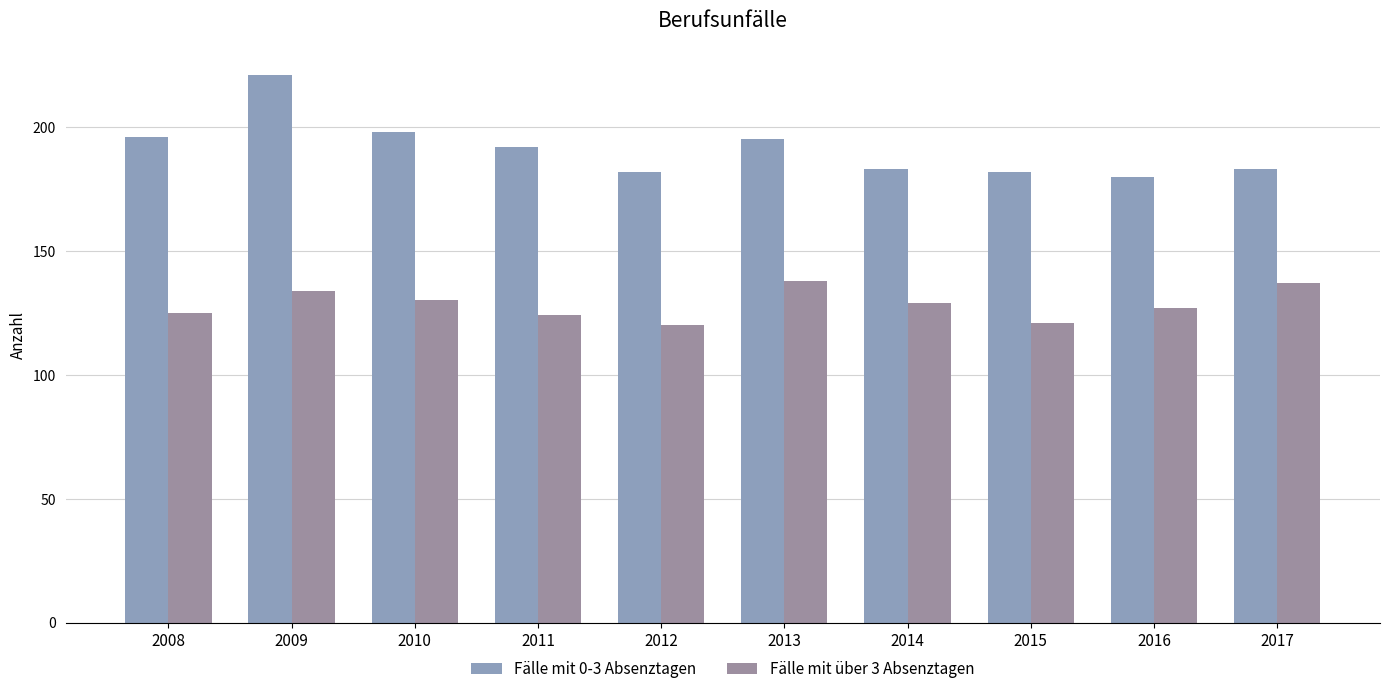

Where does the Fälle mit über 3 Absenztagen series first go above 129?

2009